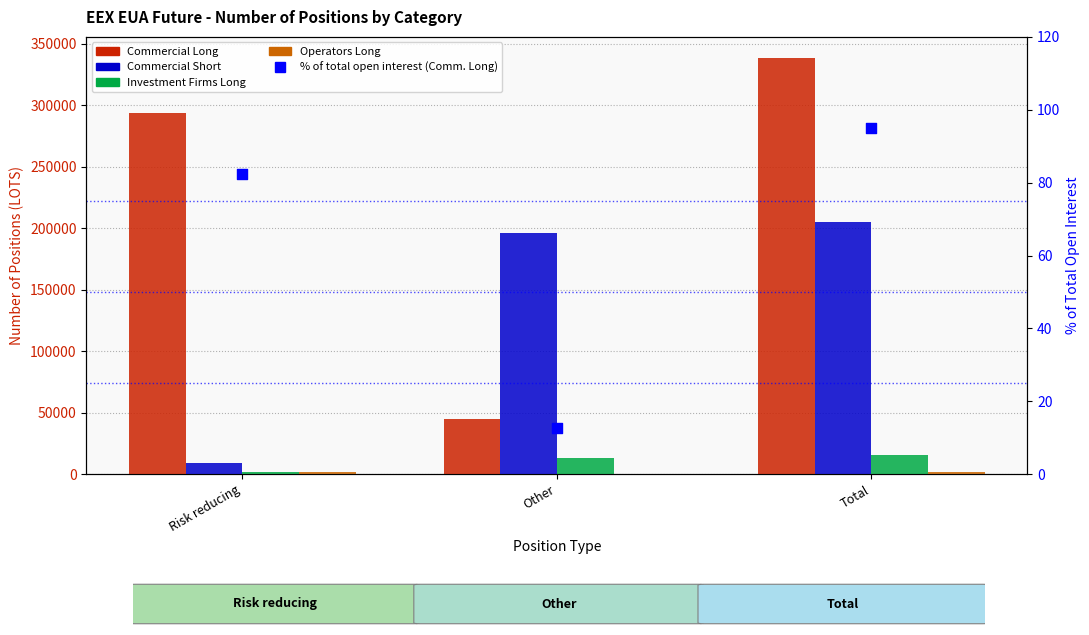

Is the value of Operators Long at Risk reducing greater than the value of Investment Firms Long at Risk reducing?

No